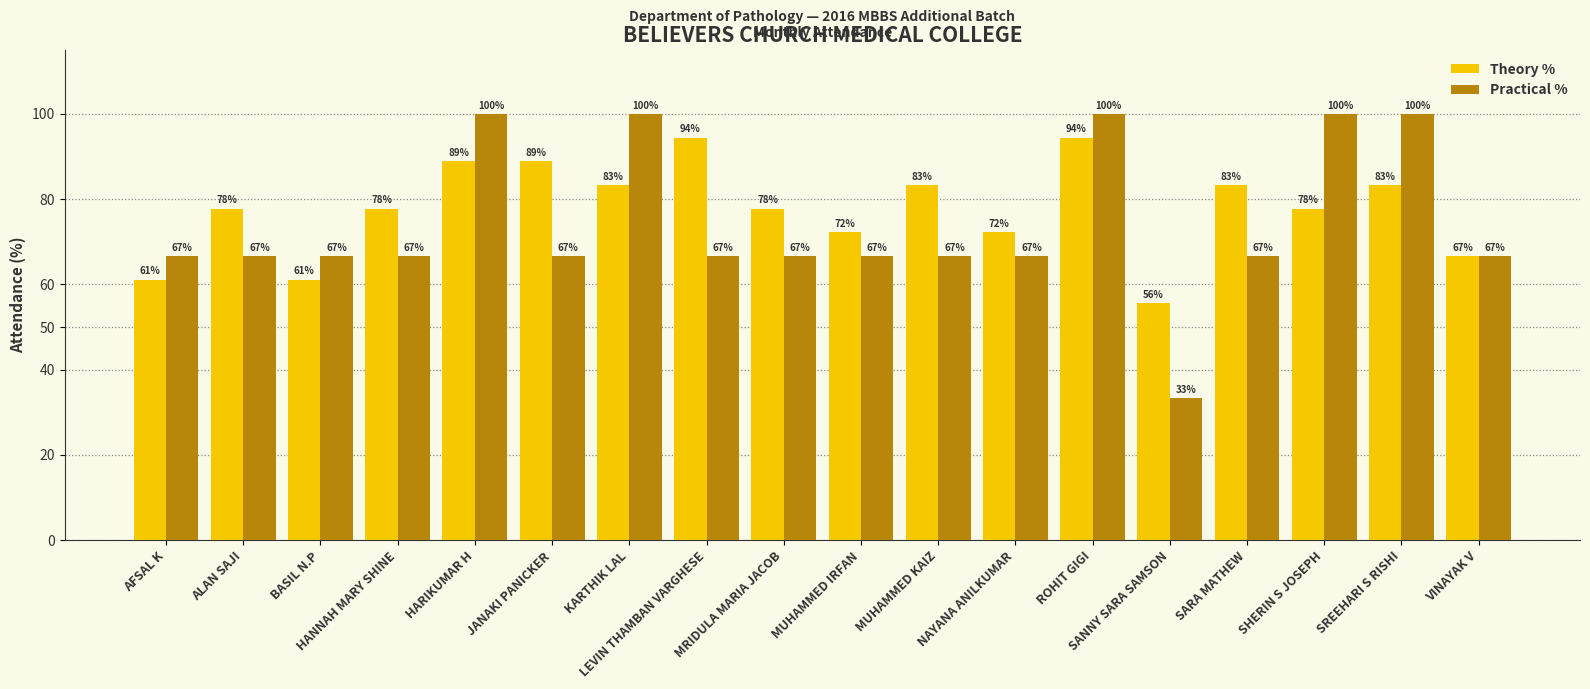

How many data points does each series have?

18